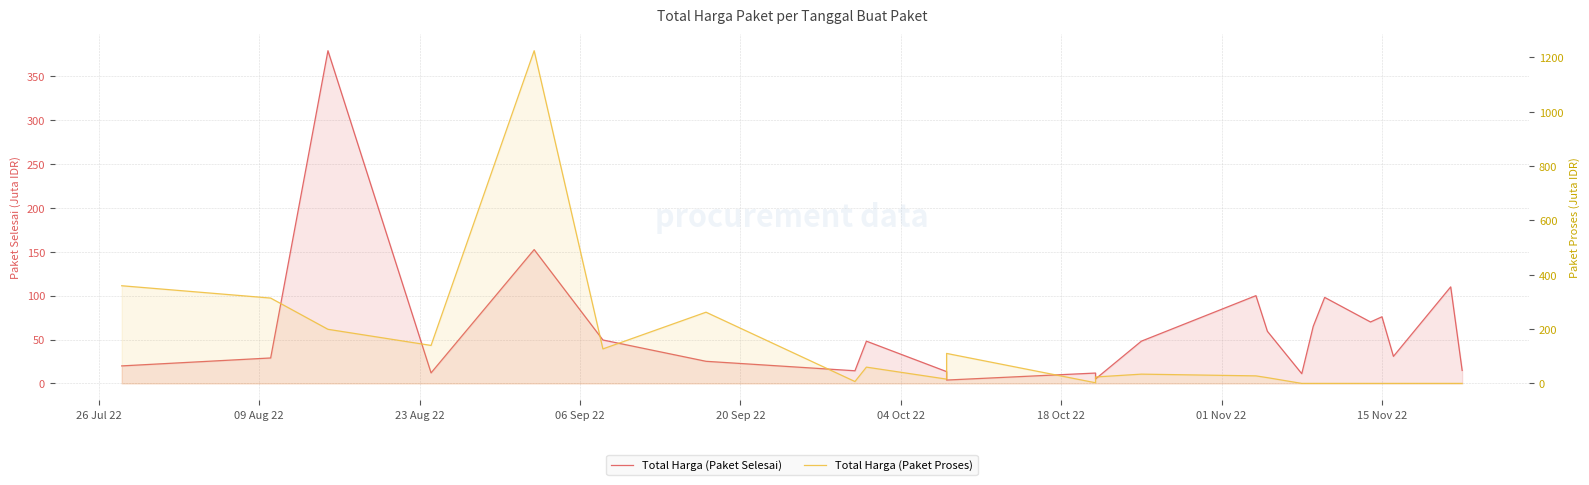

How many times do Total Harga (Paket Proses) and Total Harga (Paket Selesai) cross each other?

7